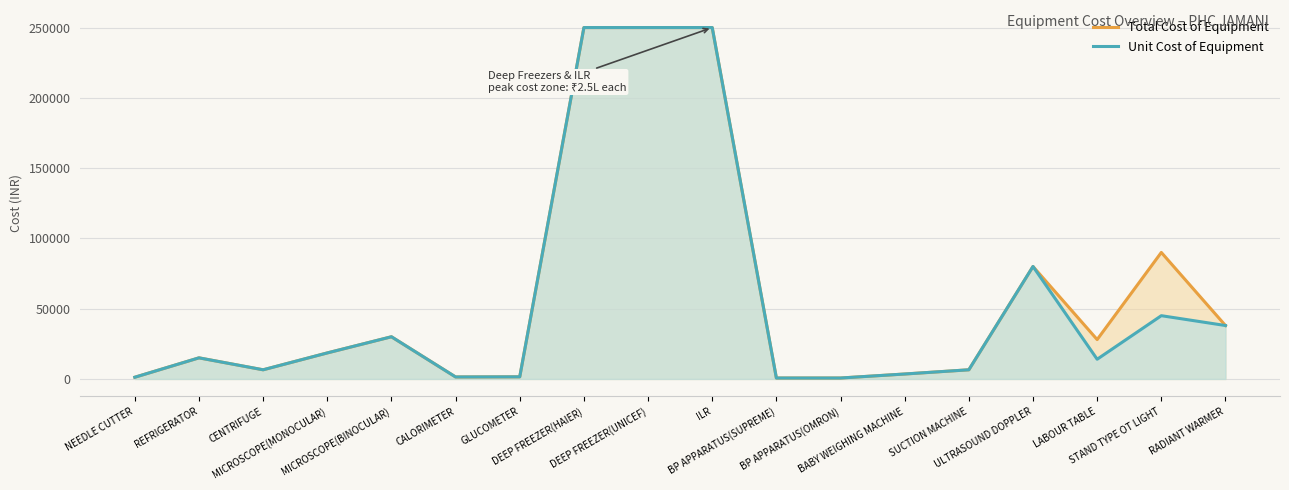

At which category is the sum across all series the highest?

DEEP FREEZER(HAIER)